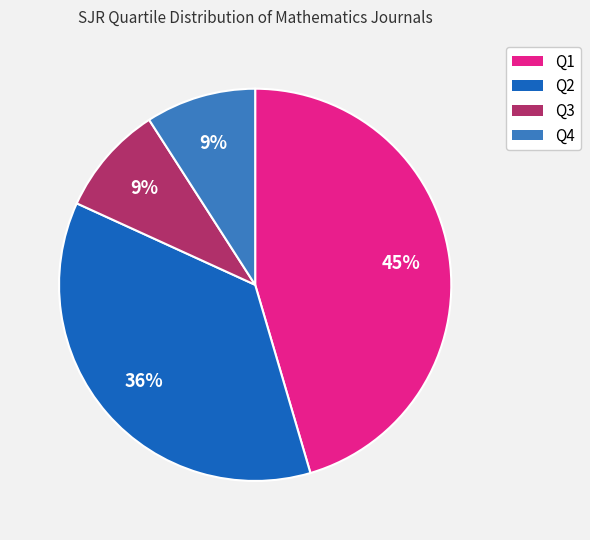

To the nearest percent, what is the combined percentage of Q4 and Q2?

45%